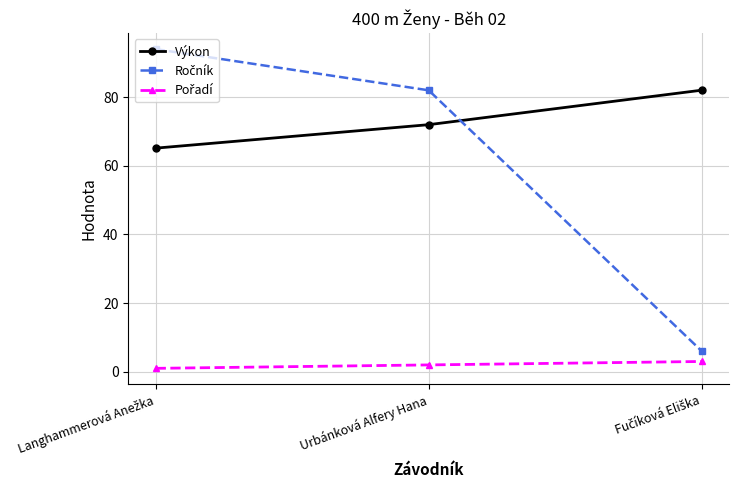

At how many categories does at least one series exceed 61?

3